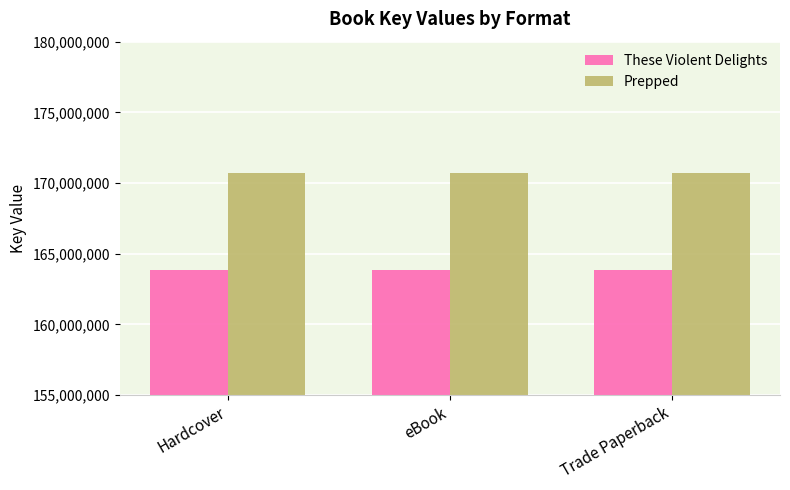

What is the highest value of the Prepped series?

170683669